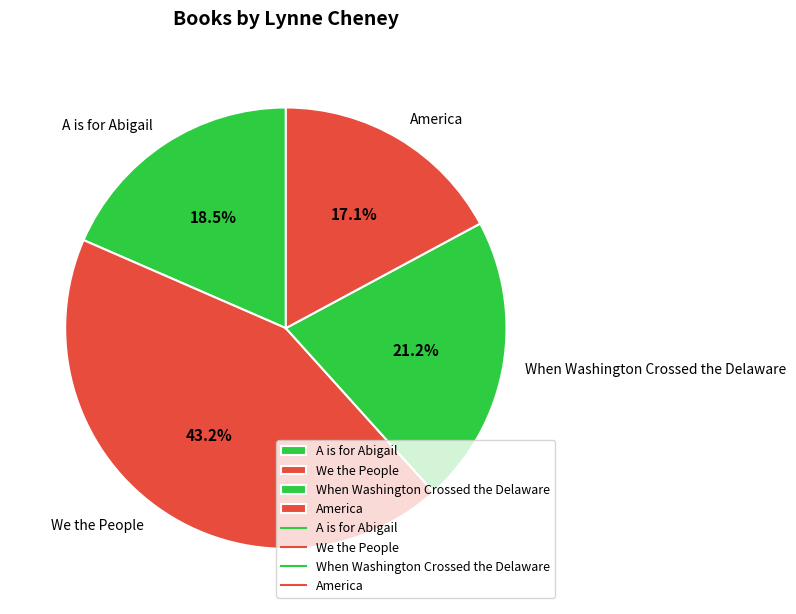

What is the total percentage of We the People and A is for Abigail?

61.7%